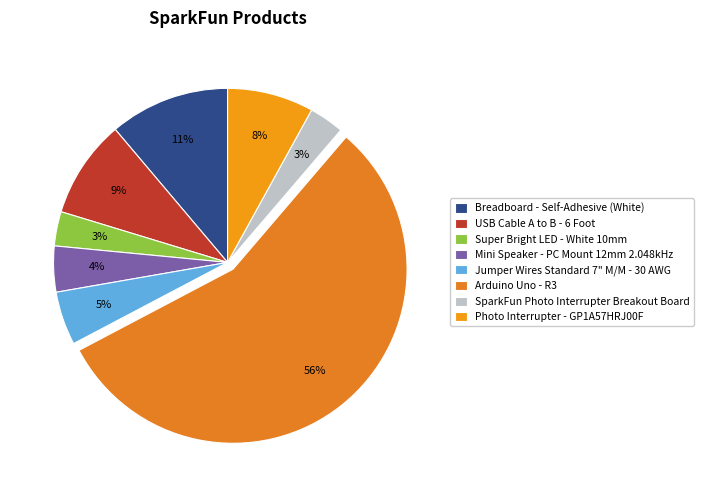

Which has a higher value, Super Bright LED - White 10mm or Breadboard - Self-Adhesive (White)?

Breadboard - Self-Adhesive (White)